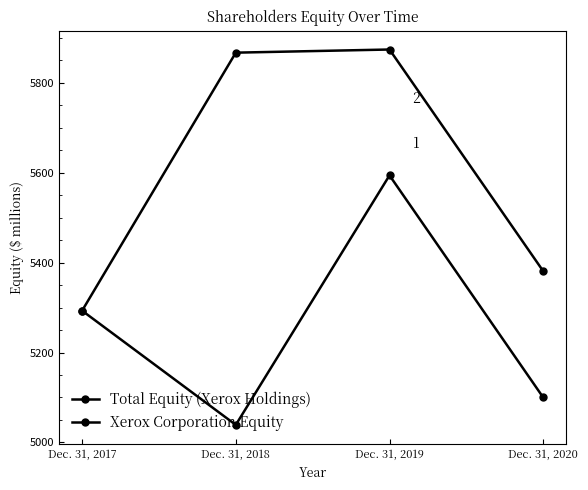

Read the Total Equity (Xerox Holdings) value at Dec. 31, 2019, to the nearest 50.

5600